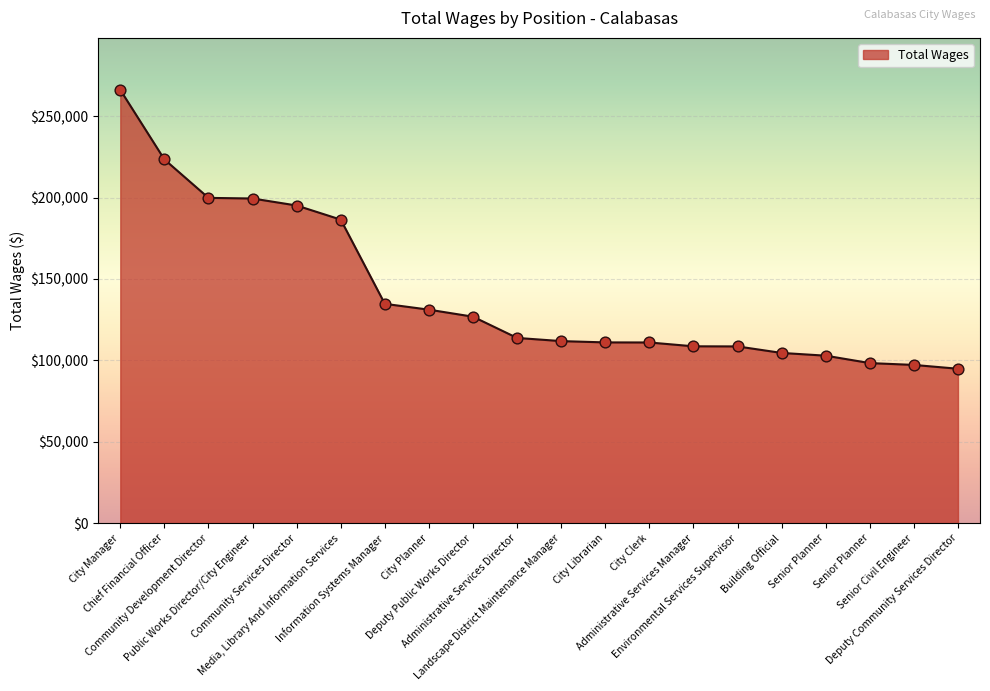

Does the chart have visible grid lines?

Yes